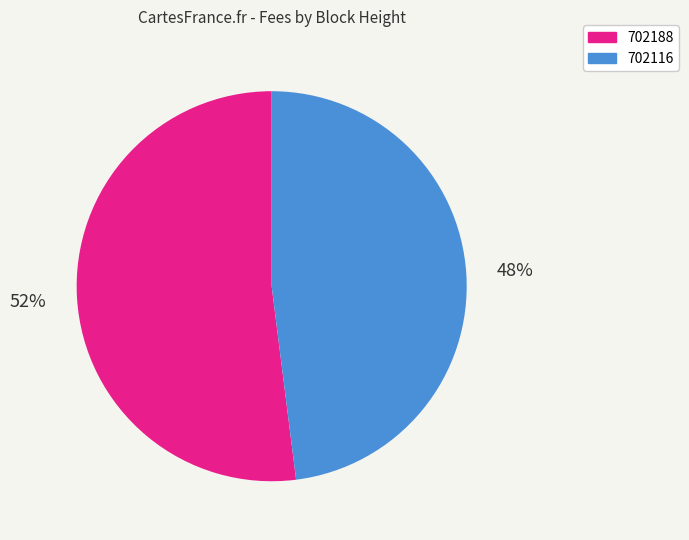

What is the majority slice?

702188